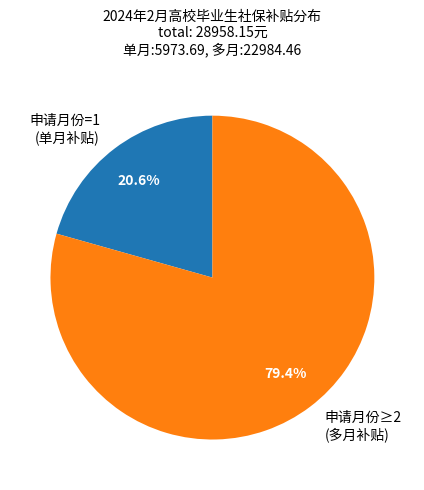

Does any single category account for the majority?

Yes